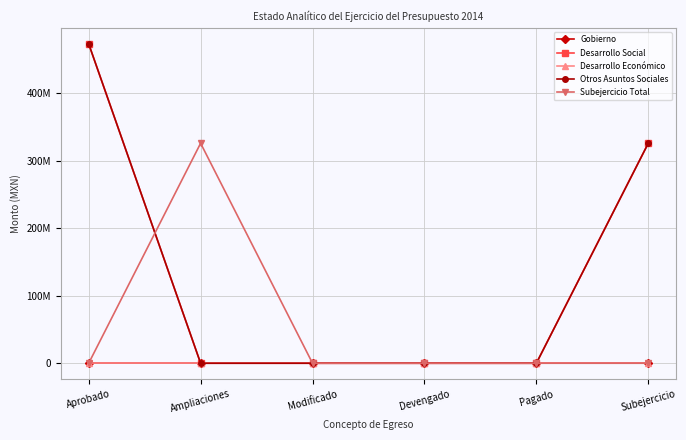

Between Devengado and Subejercicio, which is larger?

Devengado